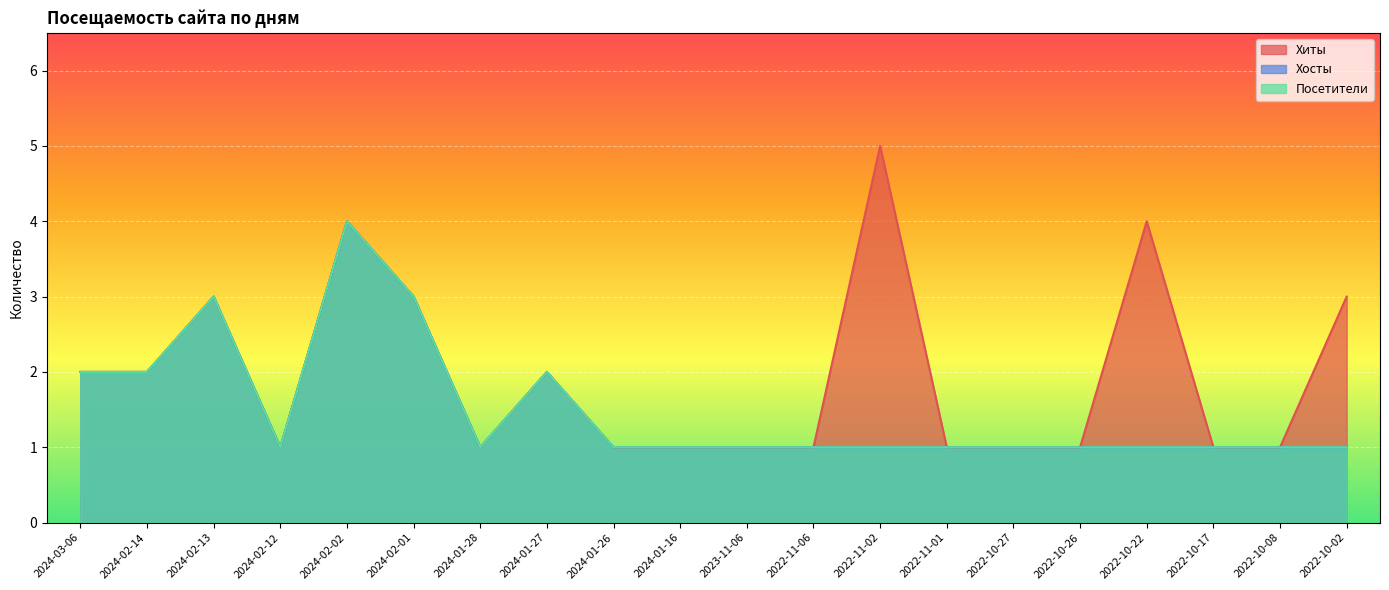

What is the sum of the Хосты values at 2024-01-27 and 2024-02-14?

4